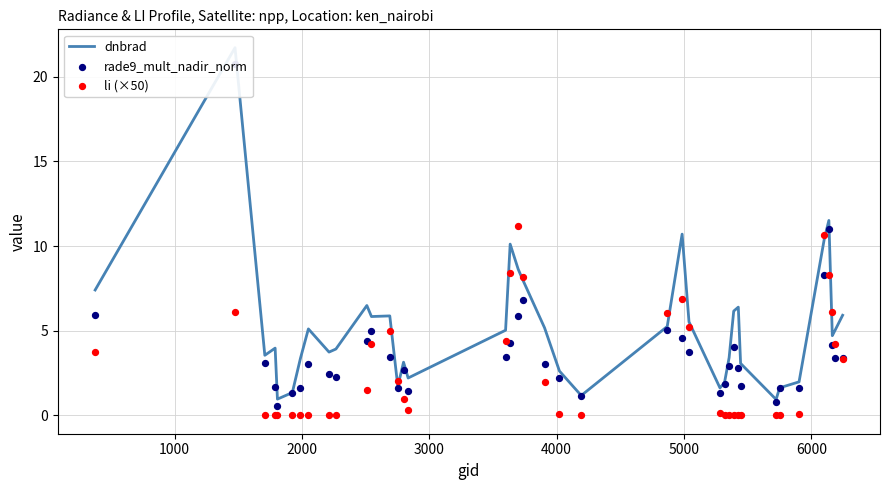

Which series has the widest spread of Y values?

dnbrad